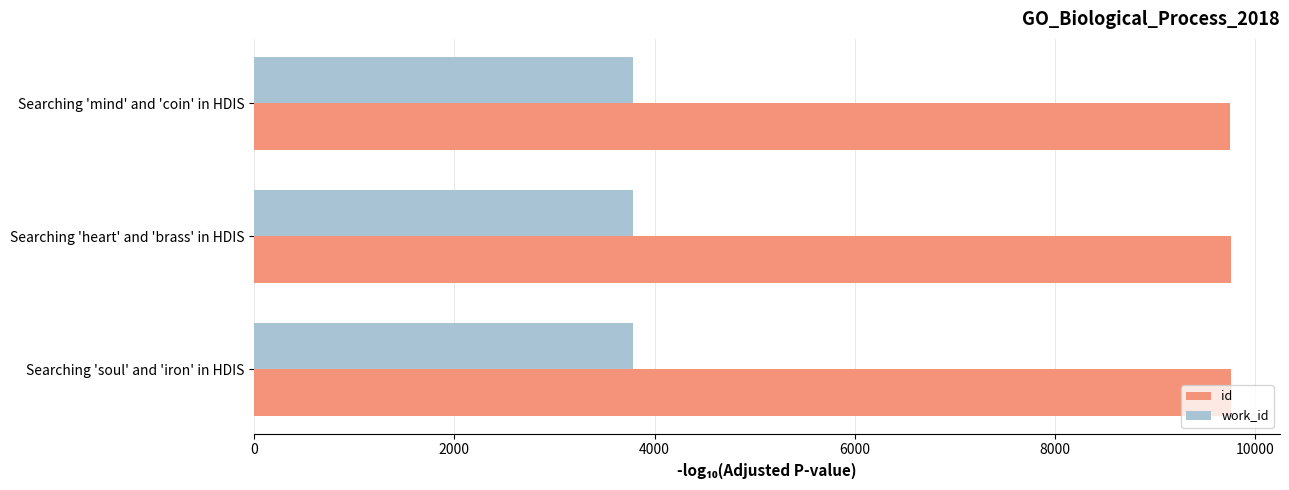

List the series in order of their overall mean, highest first.

id, work_id